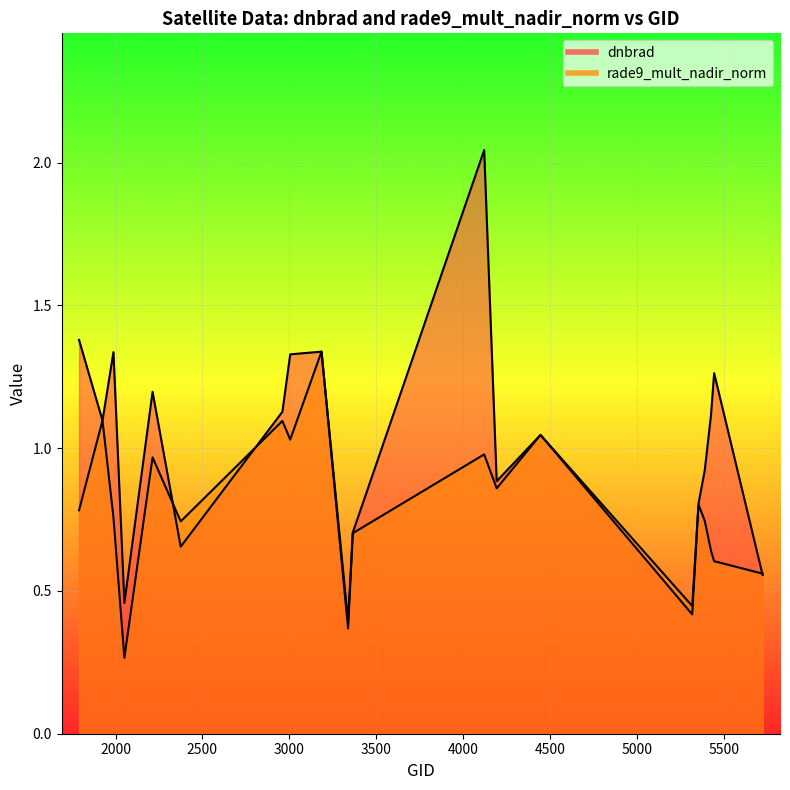

How many times do rade9_mult_nadir_norm and dnbrad cross each other?

9